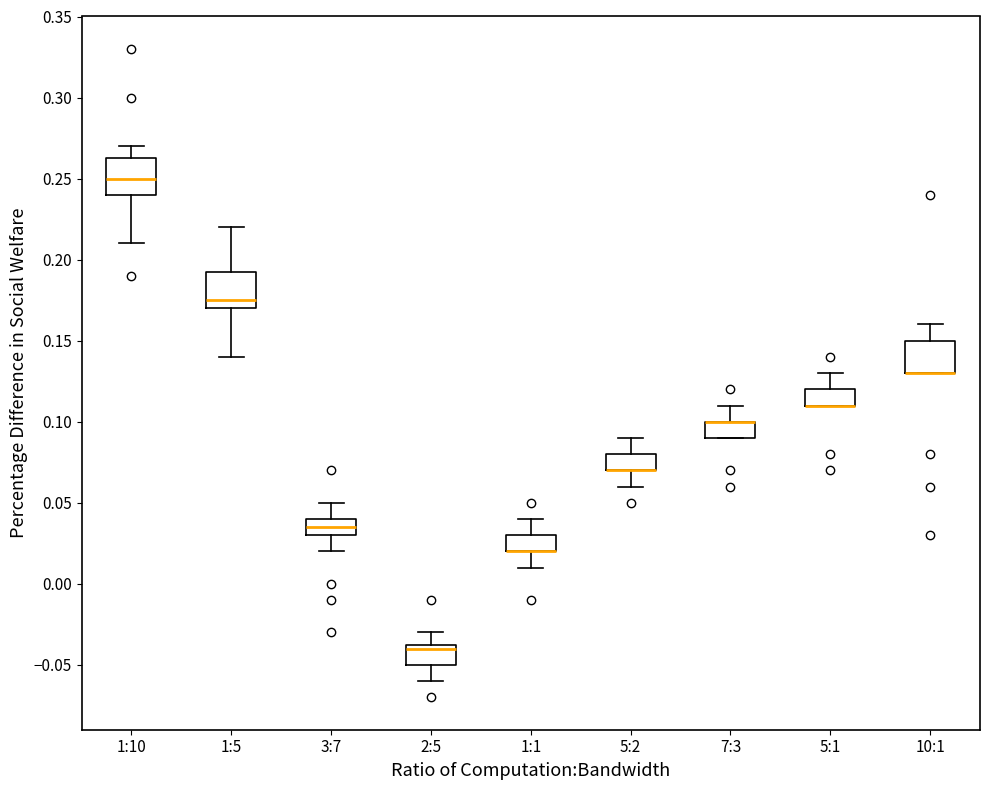

Reading left to right, read every box against the y-axis: the position of its median line, the range the box covers, and the ends of its whiskers. The values are not printed on the chart, so give them approximately, as read against the axis.

1:10: median 0.250, box 0.240 to 0.265, whiskers 0.210 to 0.270
1:5: median 0.175, box 0.170 to 0.195, whiskers 0.140 to 0.220
3:7: median 0.035, box 0.030 to 0.040, whiskers 0.020 to 0.050
2:5: median -0.040, box -0.050 to -0.035, whiskers -0.060 to -0.030
1:1: median 0.020 (drawn on the box's lower edge), box 0.020 to 0.030, whiskers 0.010 to 0.040
5:2: median 0.070 (drawn on the box's lower edge), box 0.070 to 0.080, whiskers 0.060 to 0.090
7:3: median 0.100 (drawn on the box's upper edge), box 0.090 to 0.100, whiskers 0.090 to 0.110
5:1: median 0.110 (drawn on the box's lower edge), box 0.110 to 0.120, whiskers 0.110 to 0.130
10:1: median 0.130 (drawn on the box's lower edge), box 0.130 to 0.150, whiskers 0.130 to 0.160